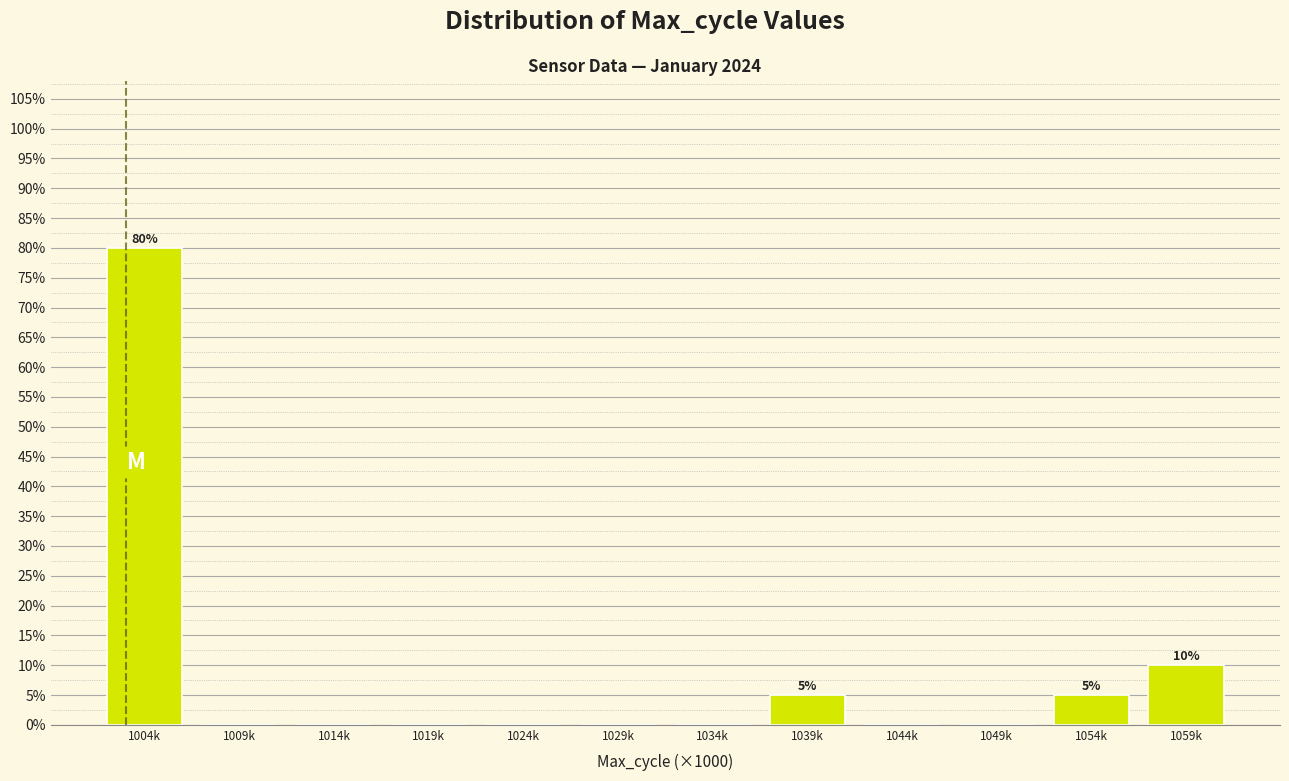

Reading right to left, transcribe all the data shown in this chart.

1059k=10	1054k=5	1049k=0	1044k=0	1039k=5	1034k=0	1029k=0	1024k=0	1019k=0	1014k=0	1009k=0	1004k=80